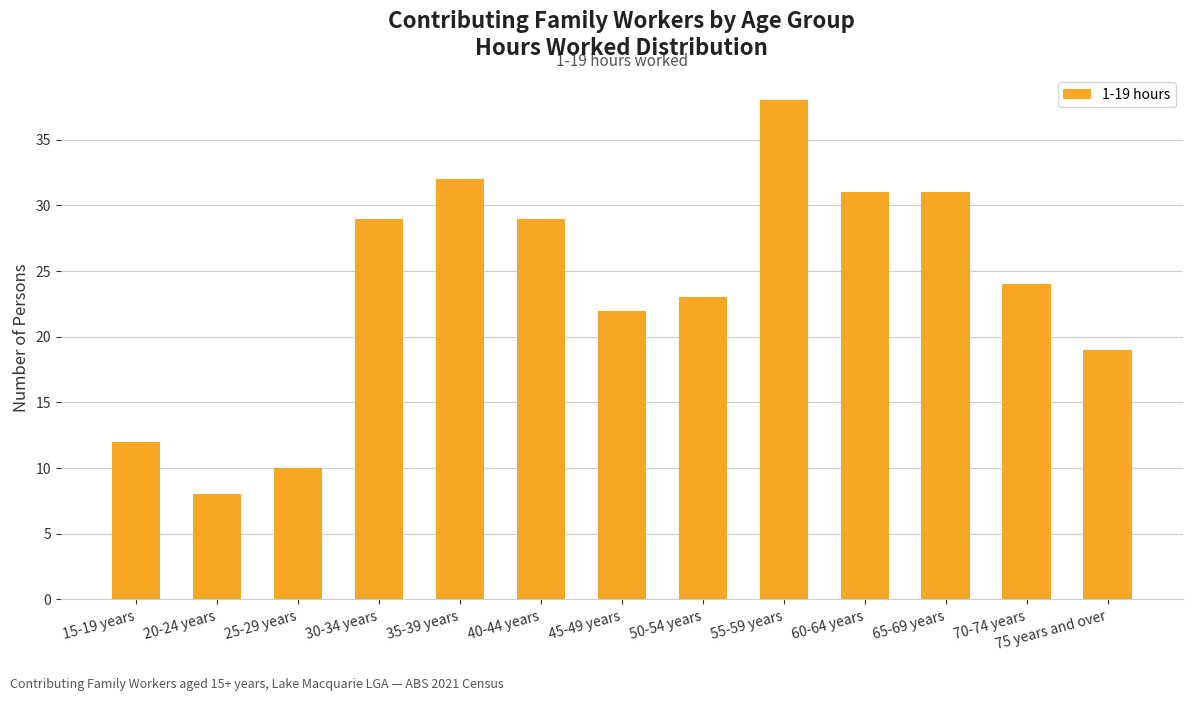

What is the label of the 13th bar from the left?

75 years and over